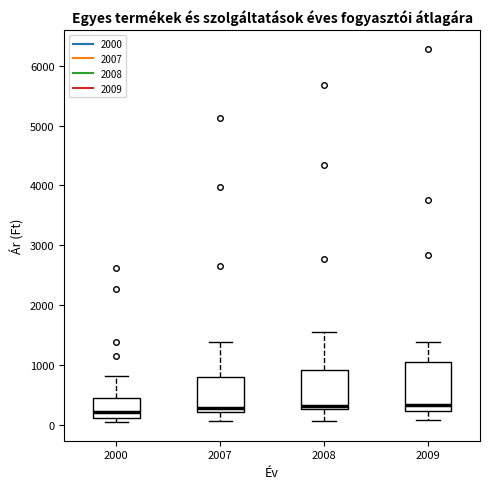

Which box is the tallest, from its lower edge to its upper edge?

2009